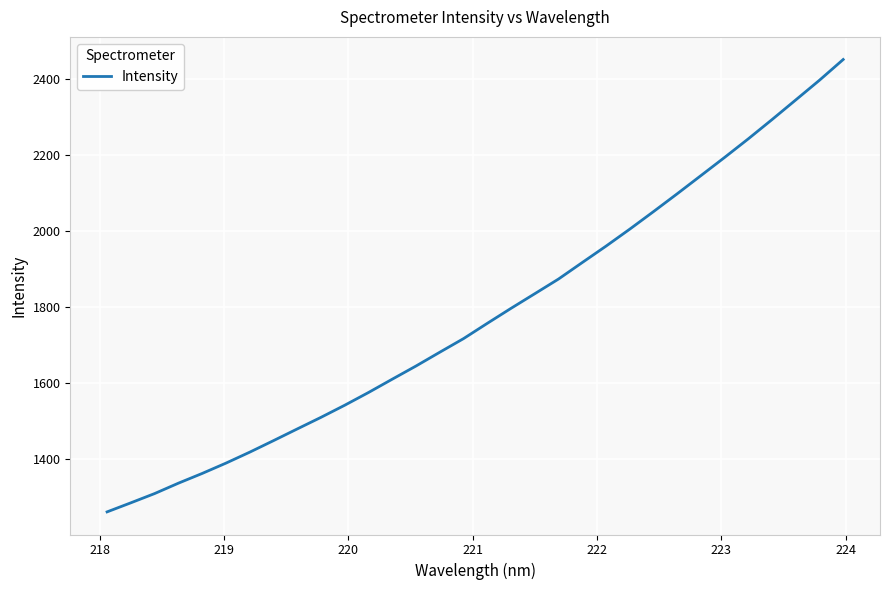

What is the maximum value shown in the chart?

2450.4